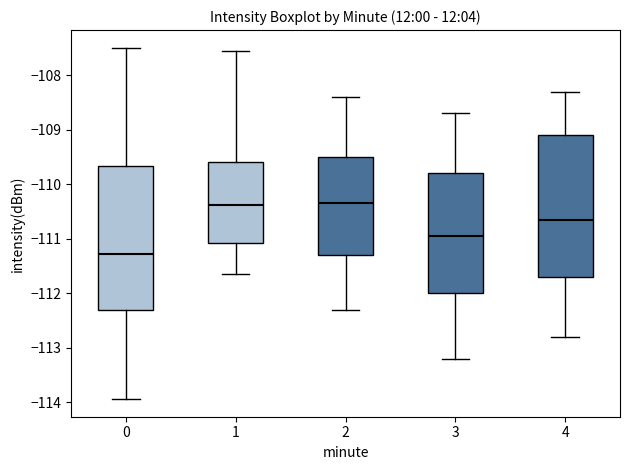

Reading left to right, read every box against the y-axis: the position of its median line, the range the box covers, and the ends of its whiskers. The values are not printed on the chart, so give them approximately, as read against the axis.

0: median -111.3, box -112.3 to -109.7, whiskers -113.9 to -107.5
1: median -110.4, box -111.1 to -109.6, whiskers -111.6 to -107.6
2: median -110.3, box -111.3 to -109.5, whiskers -112.3 to -108.4
3: median -110.9, box -112.0 to -109.8, whiskers -113.2 to -108.7
4: median -110.6, box -111.7 to -109.1, whiskers -112.8 to -108.3